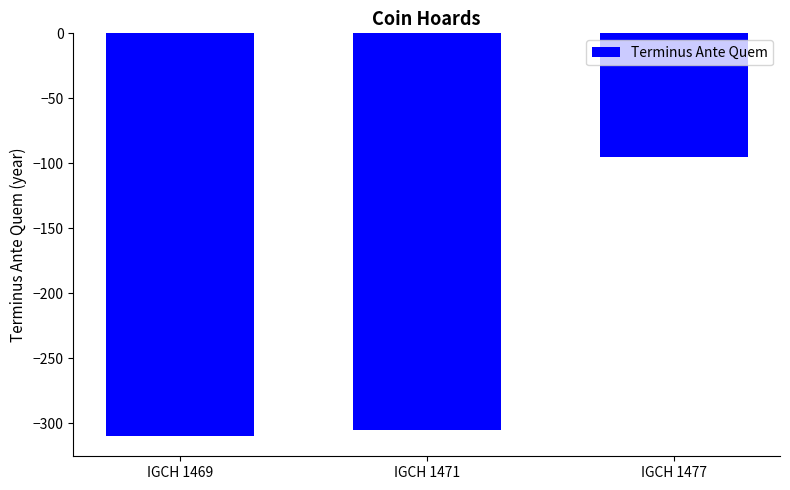

How many distinct data groups are displayed?

1